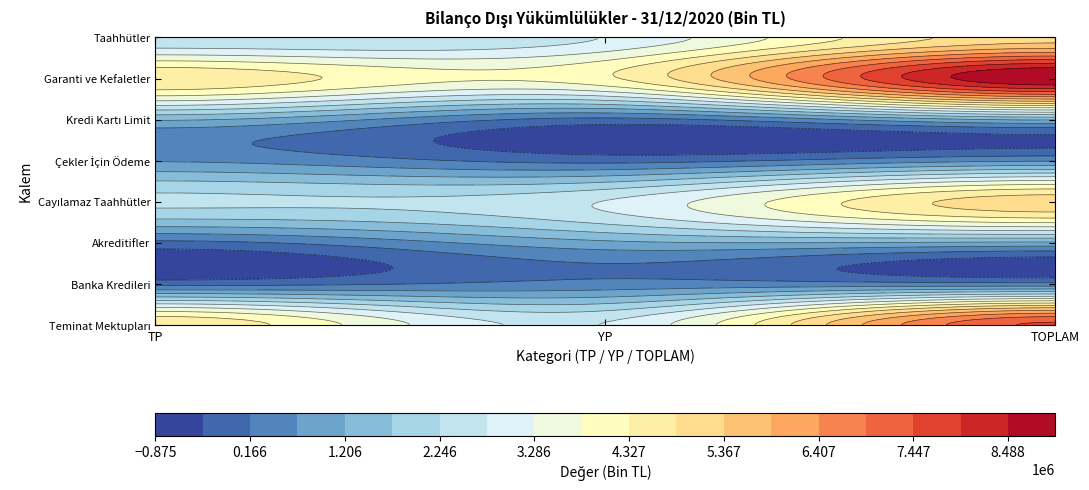

What is the total value across all series at TOPLAM?

30192490